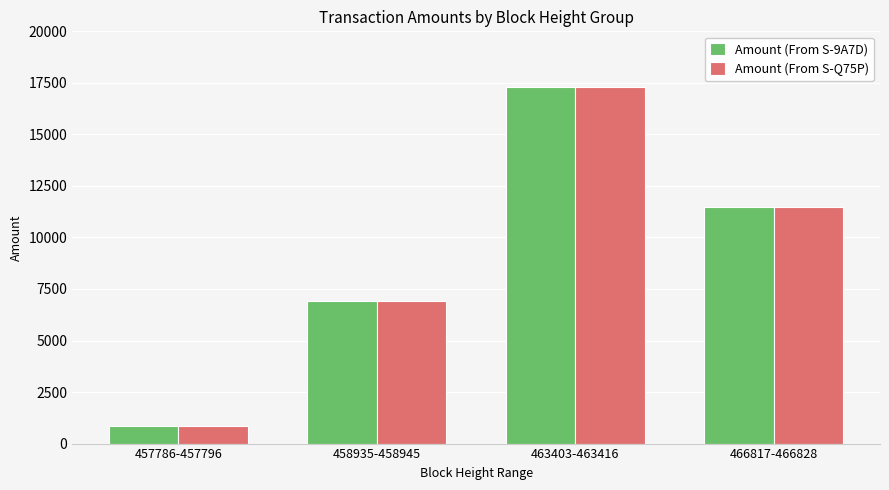

What is the total value across all series at 458935-458945?

13877